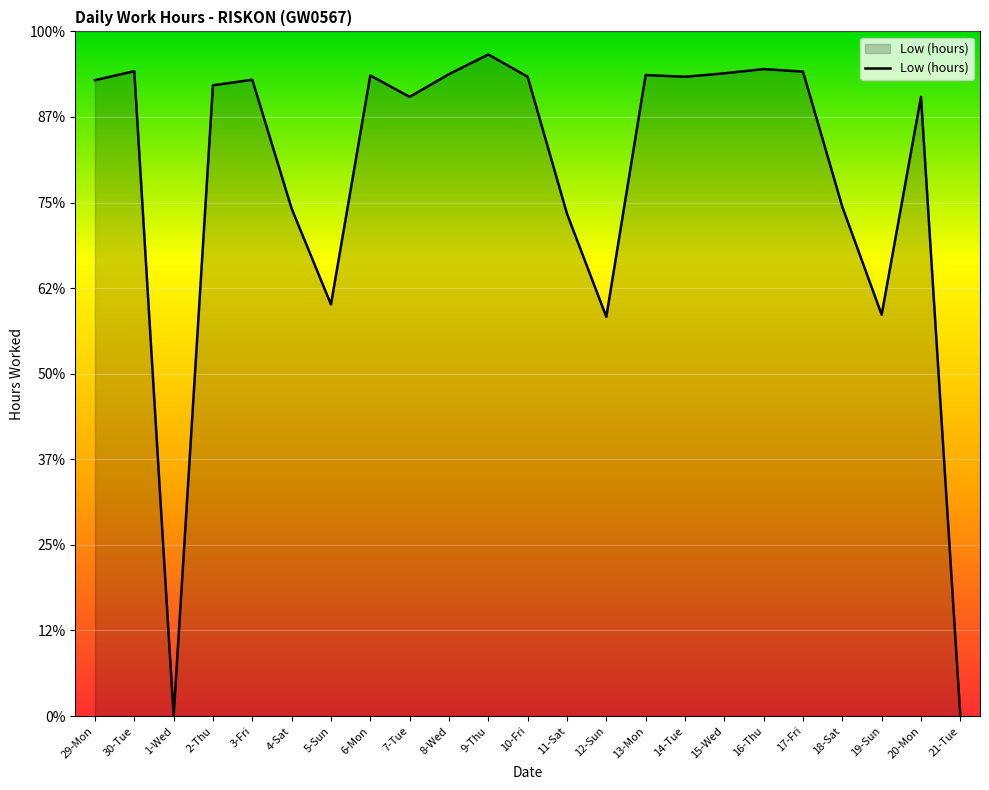

Does the chart have visible grid lines?

Yes